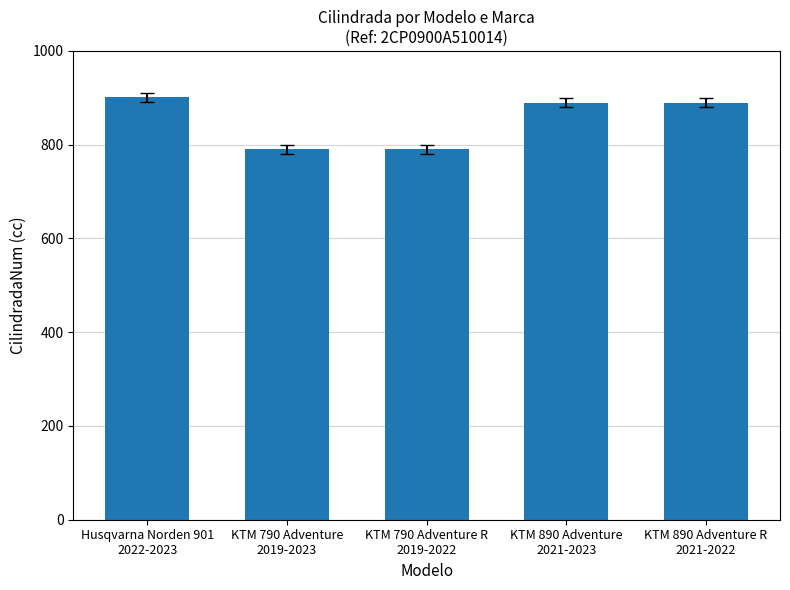

What is the maximum value shown in the chart?

901